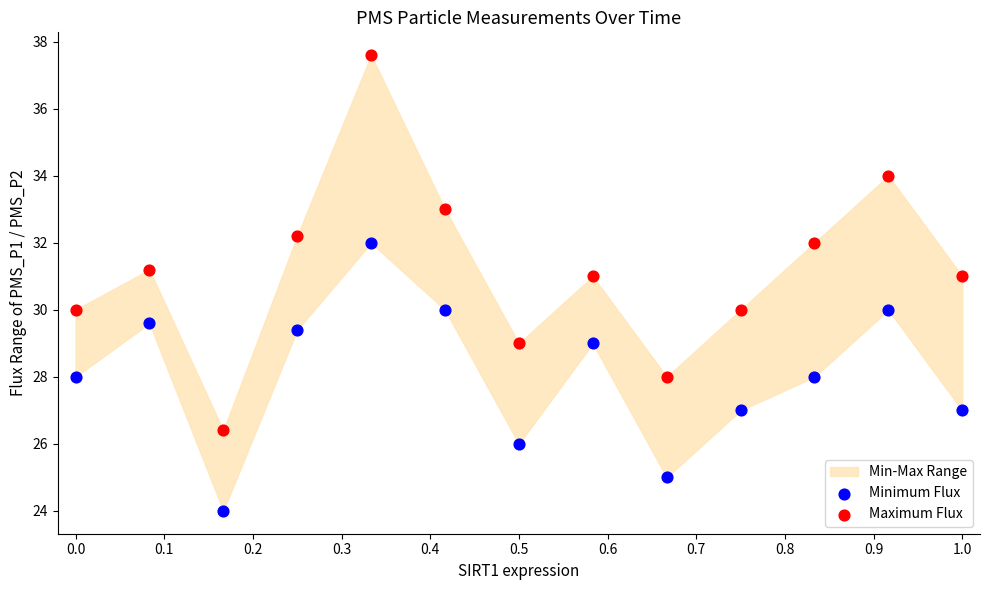

Which series reaches the maximum Y coordinate?

Maximum Flux